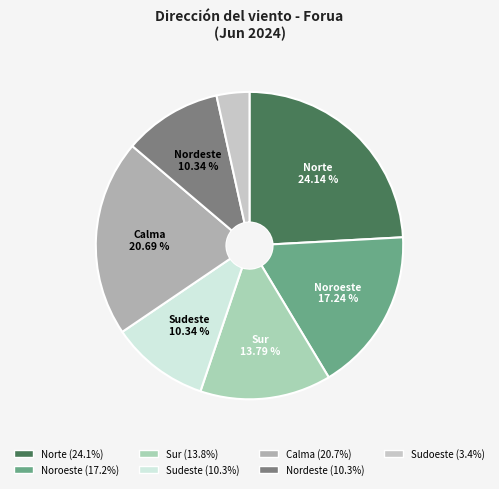

What is the smallest slice in the pie chart?

Sudoeste